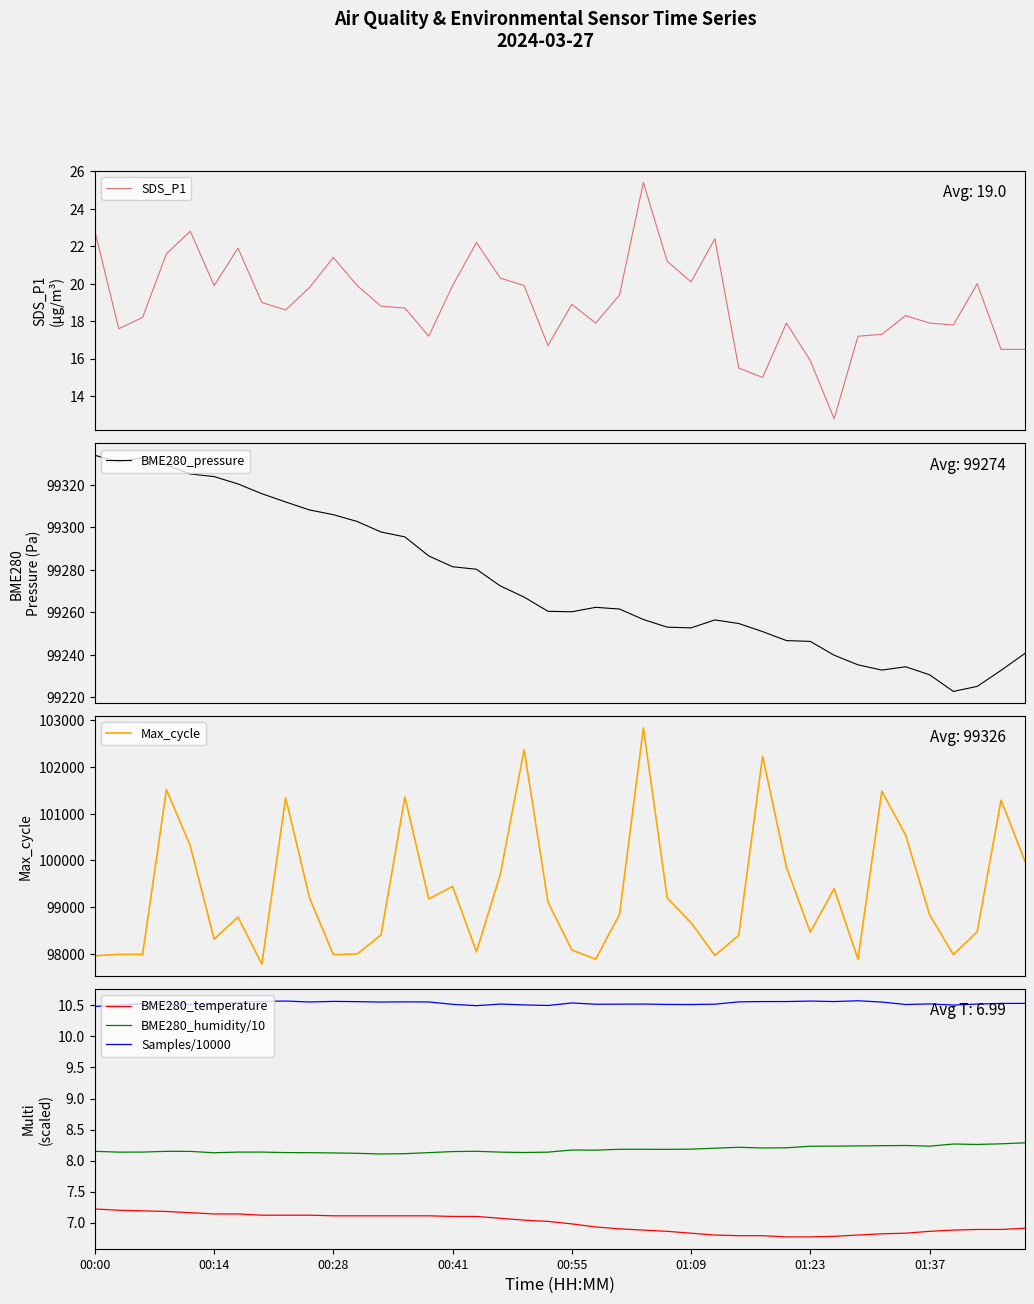

What is the lowest value of the BME280_pressure series?

99222.8